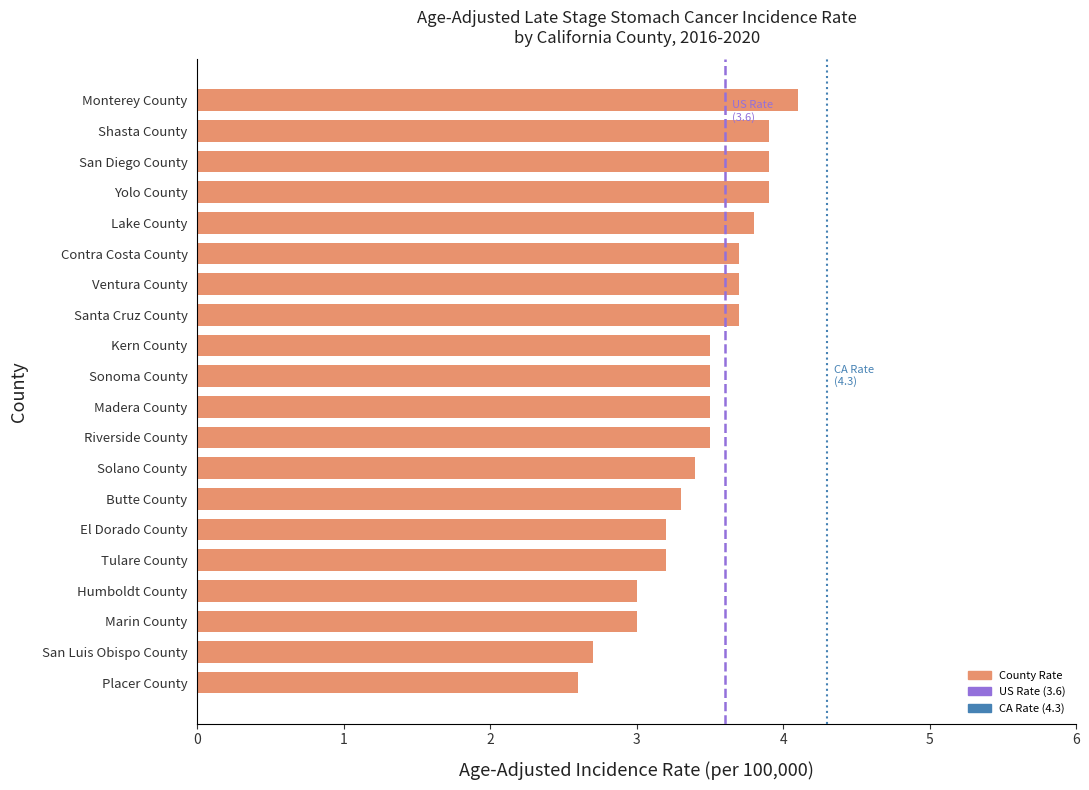

True or false: the data shows 3.7 at Santa Cruz County.

True